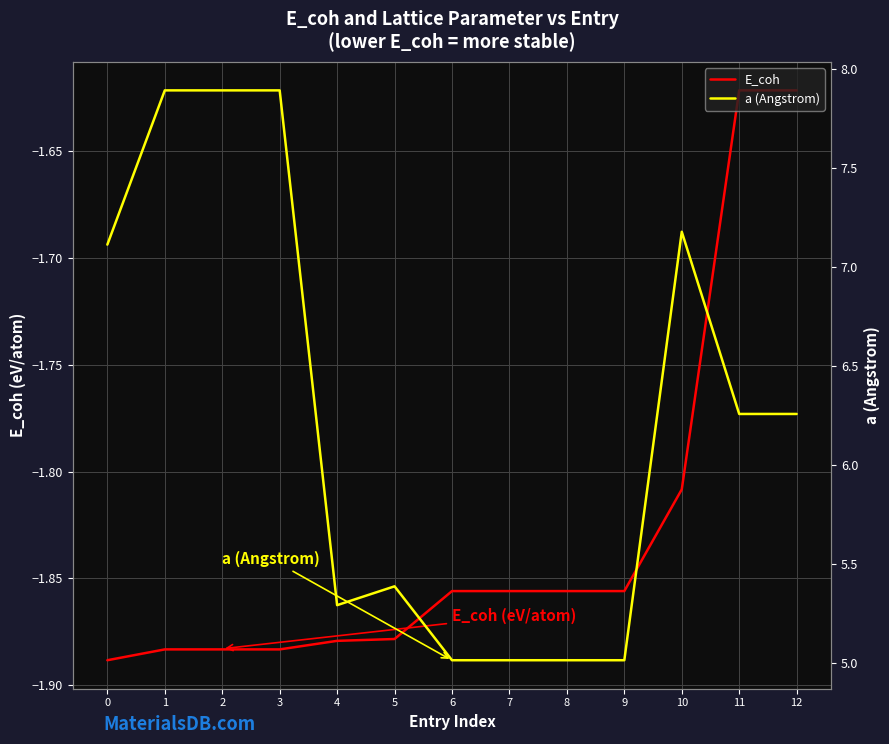

What is the value of the a (Angstrom) point at the 10th from the left?

5.0